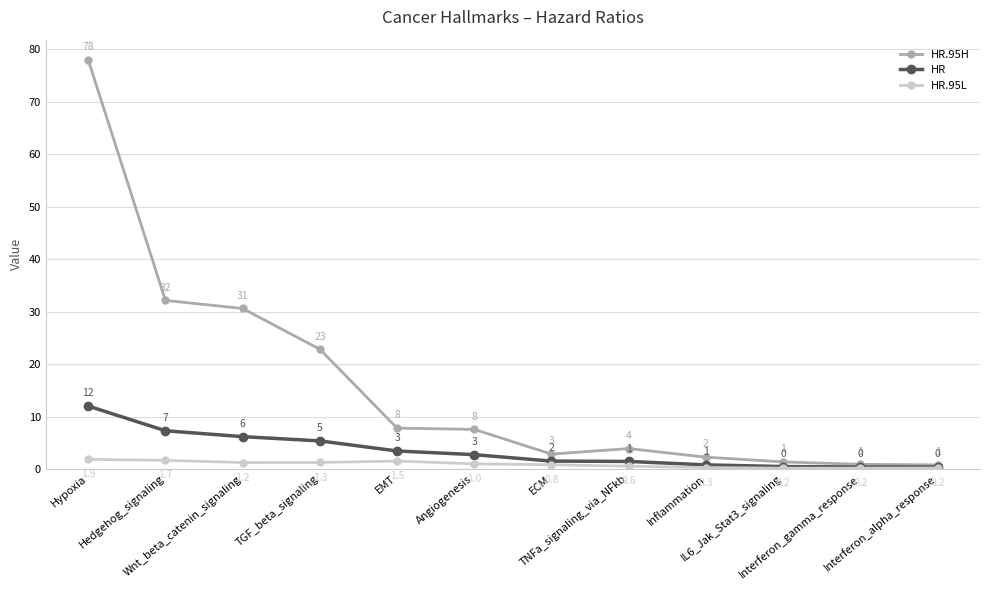

True or false: HR.95H and HR intersect in this chart.

False